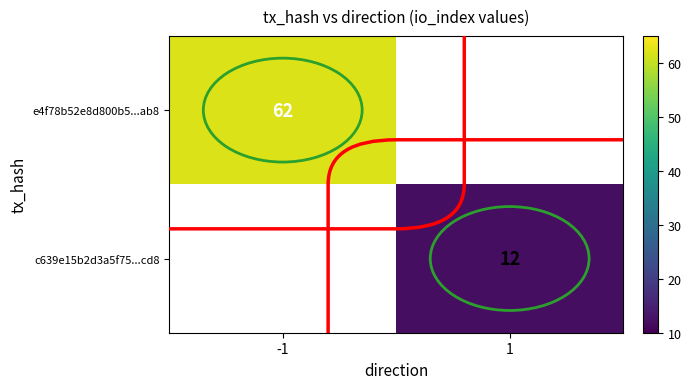

Is it true that c639e15b2d3a5f75...cd8 equals 12 at 1?

True